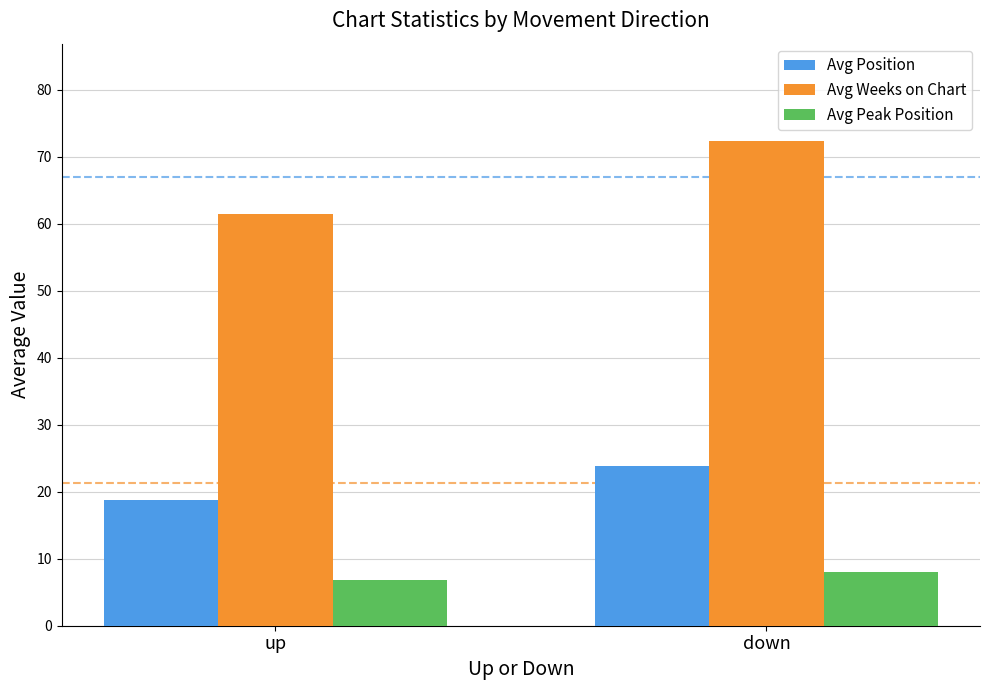

Which category has the lowest value in the Avg Peak Position series?

up